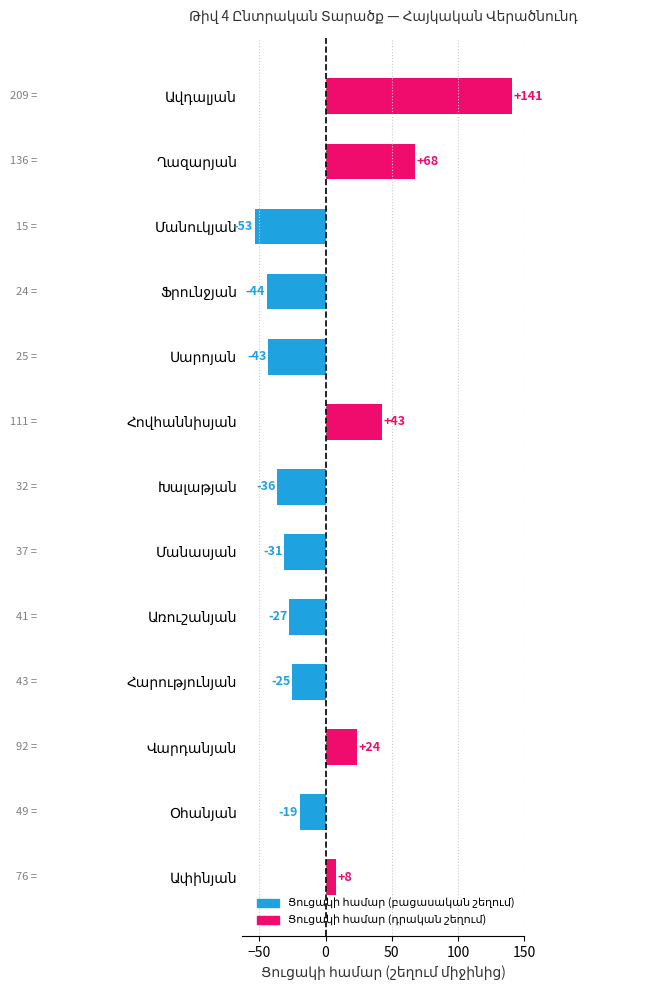

Does the chart contain any negative values?

Yes